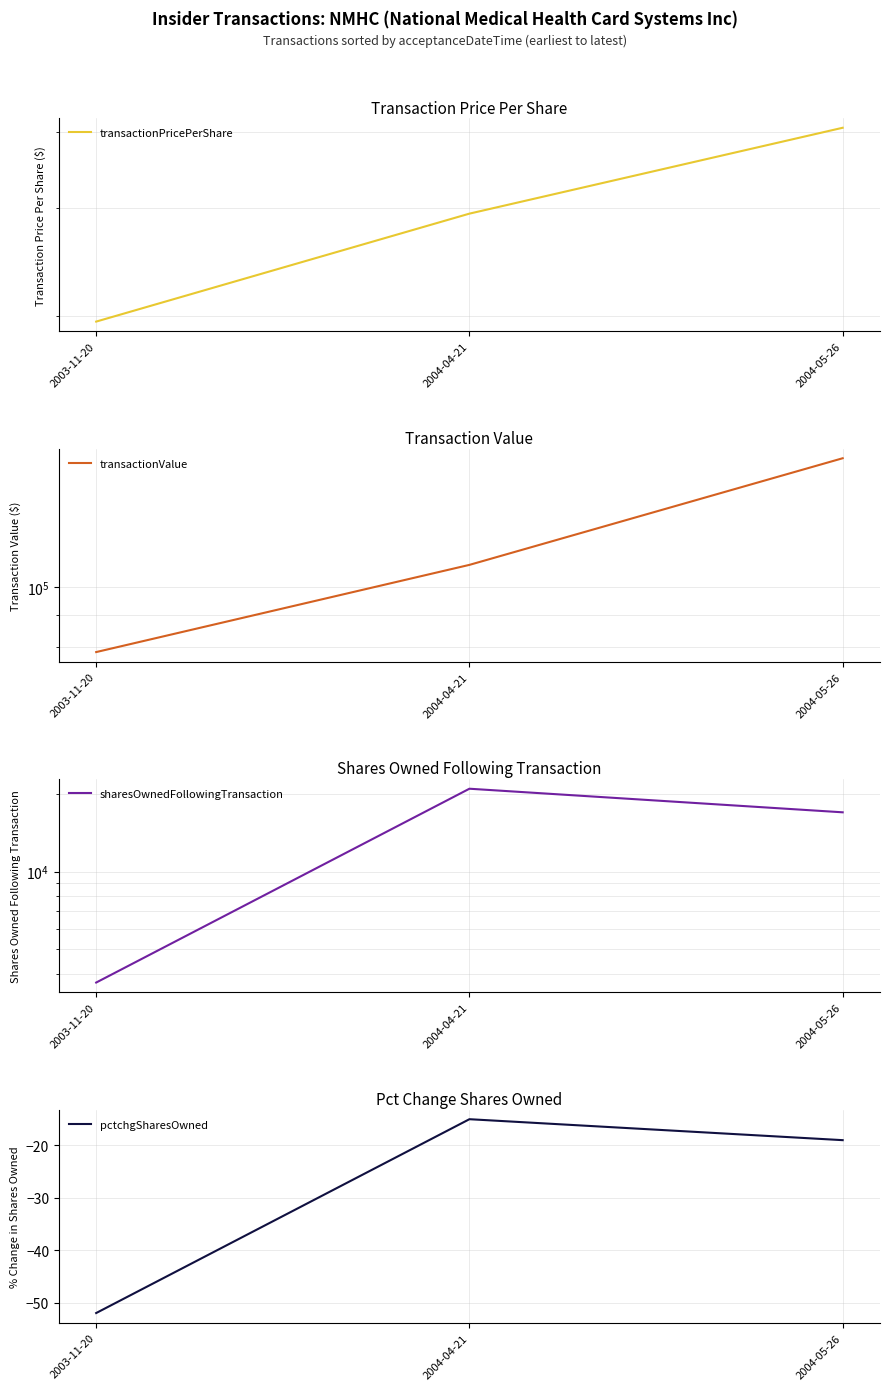

What is the approximate value of transactionValue at 2004-04-21?

108780.0